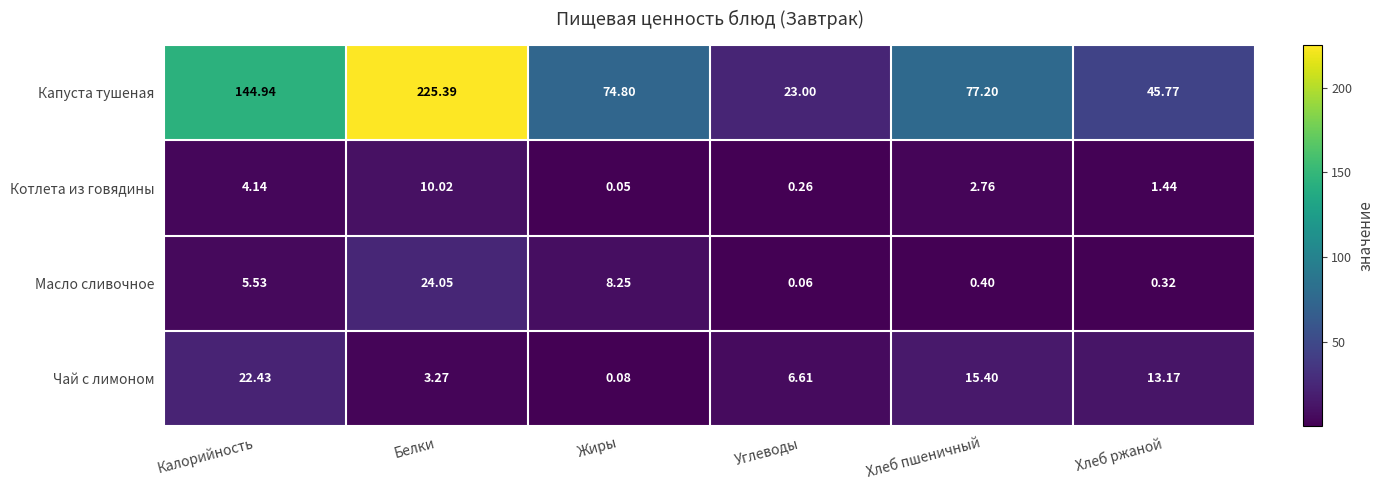

How many data points in Чай с лимоном are less than 13?

3